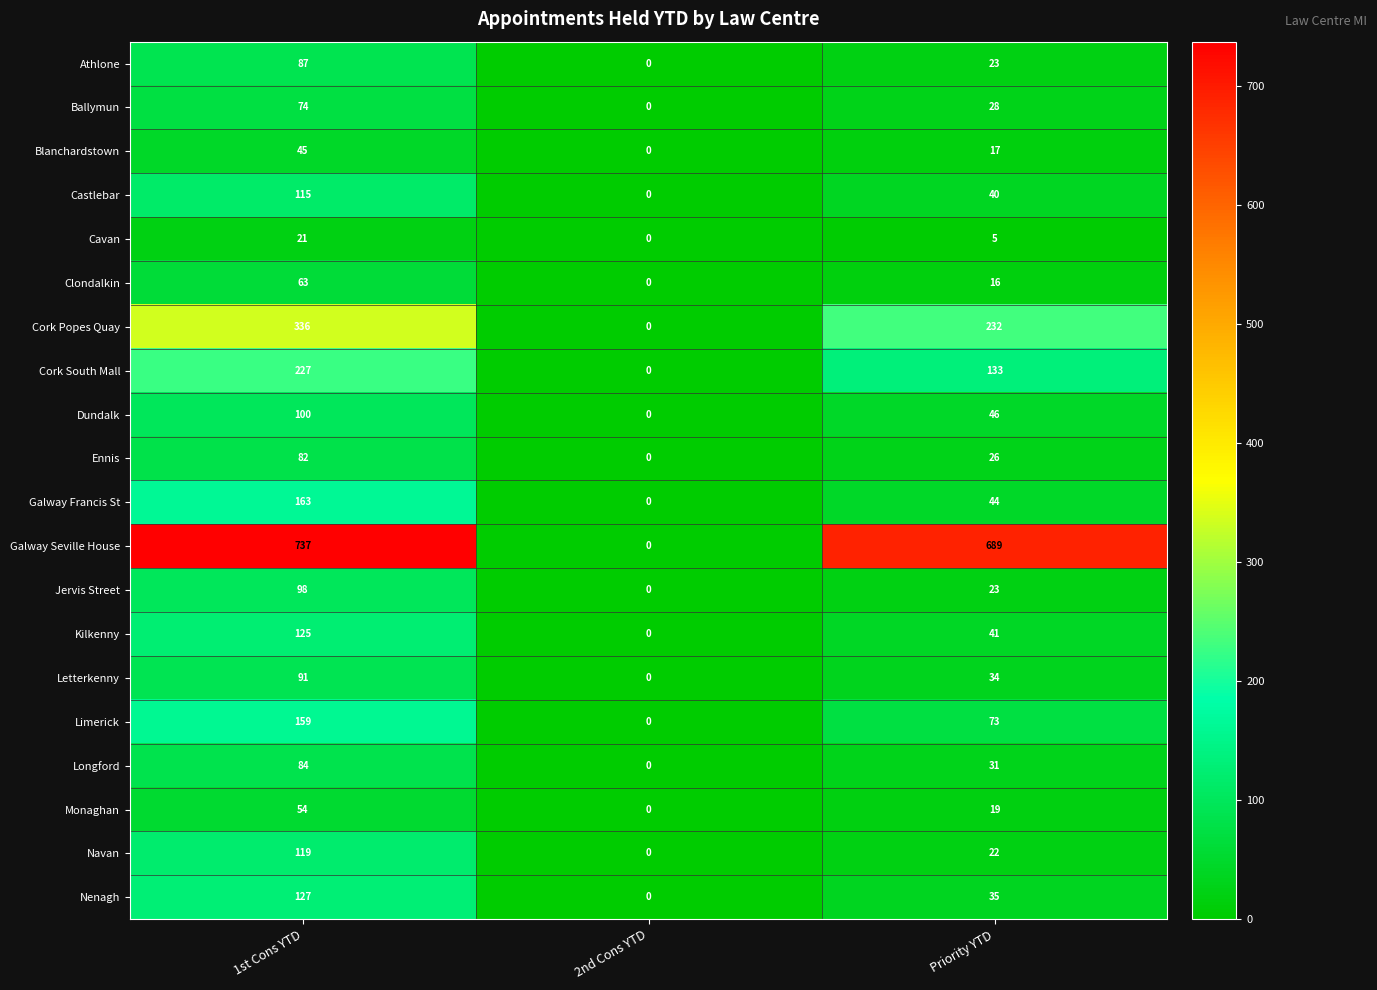

Rank the categories by Castlebar value from lowest to highest.

2nd Cons YTD, Priority YTD, 1st Cons YTD